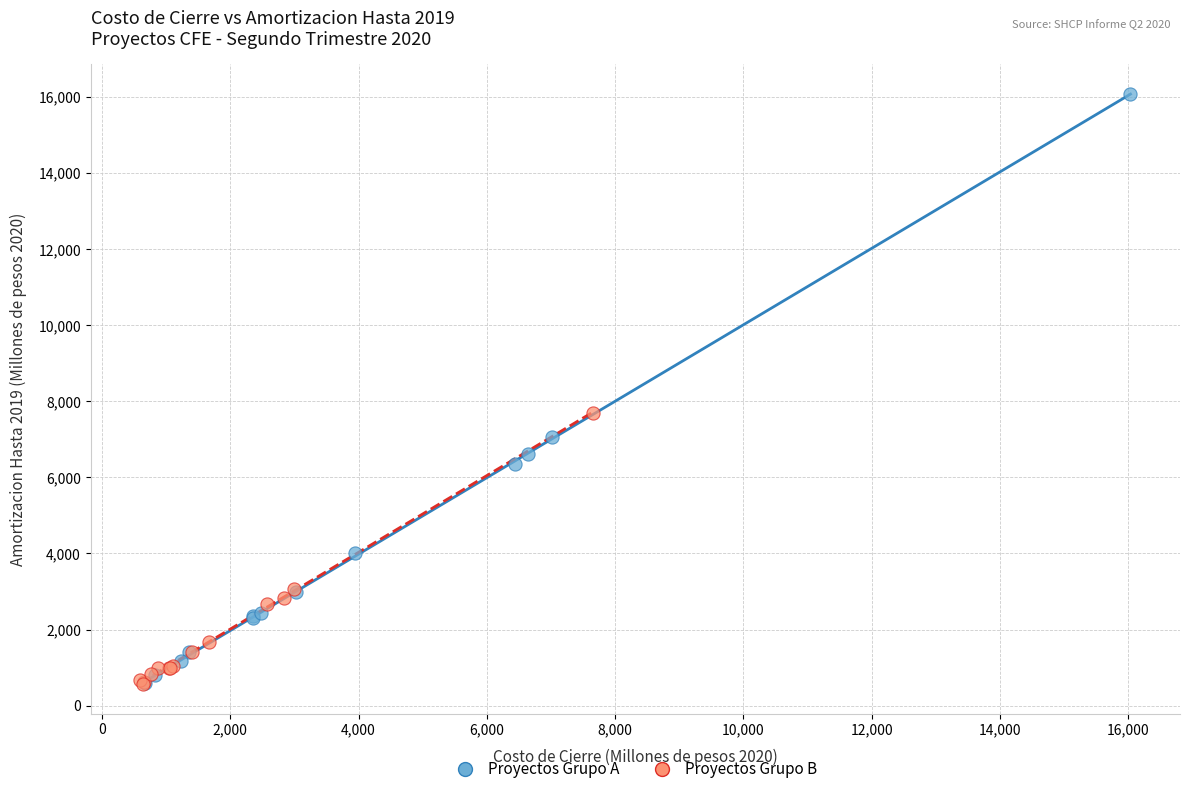

Which series contains the highest Y value?

Proyectos Grupo A